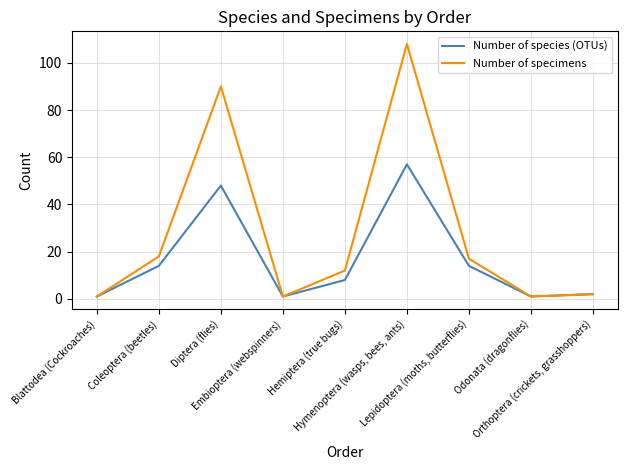

How many distinct data groups are displayed?

2